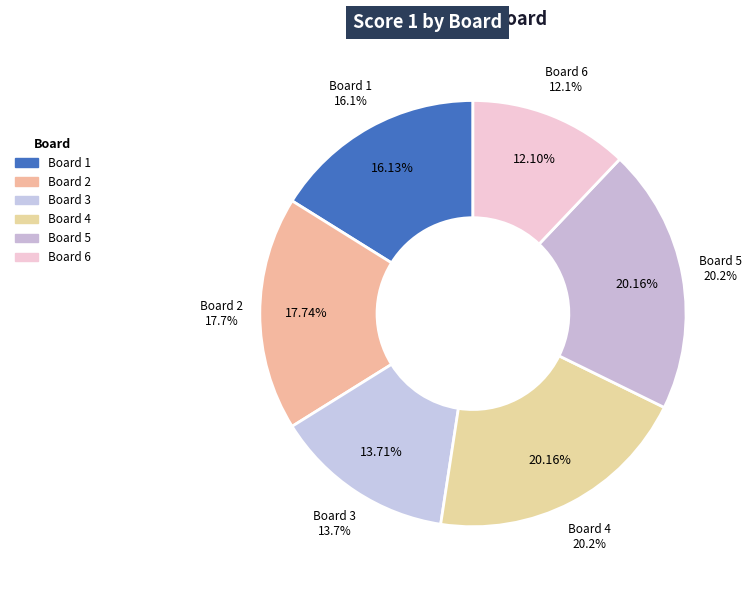

What is the smallest slice in the pie chart?

Board 6